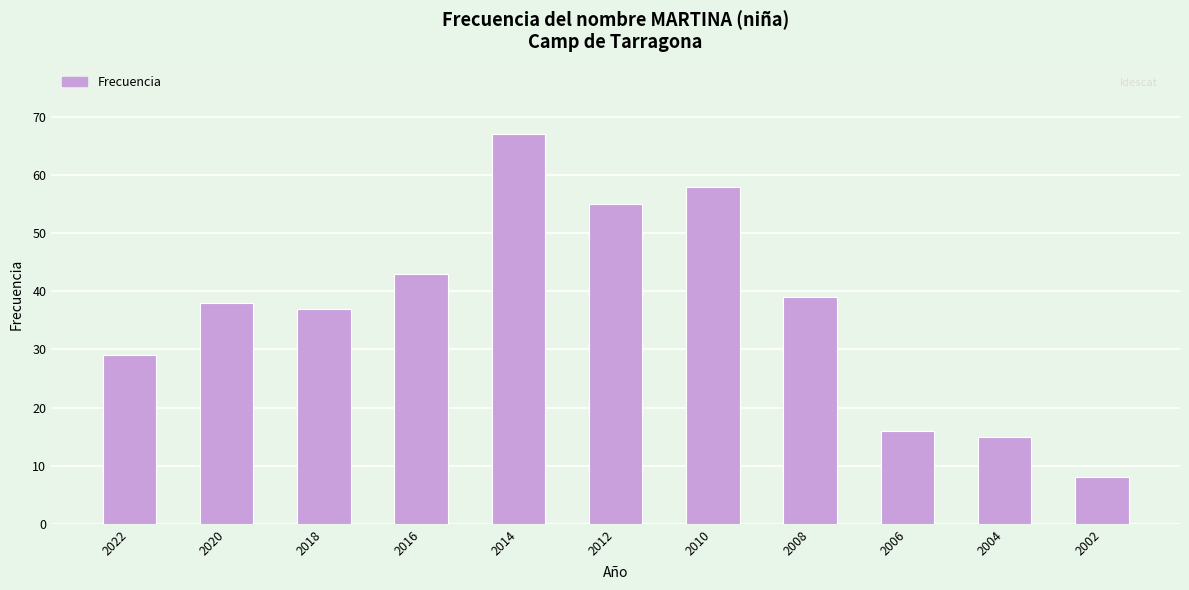

How many values are below 38?

5